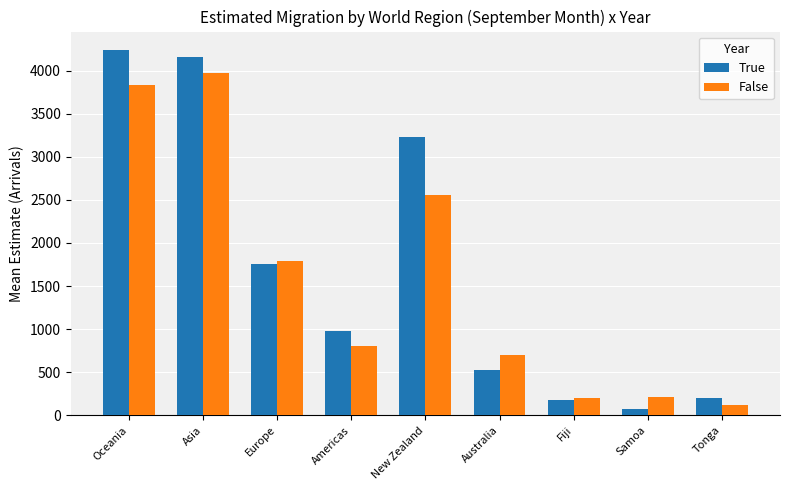

Is the value of True at Europe greater than the value of False at Americas?

Yes